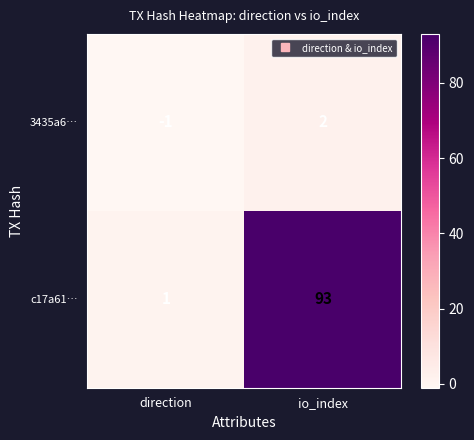

Which series has the largest total across all categories?

c17a61…